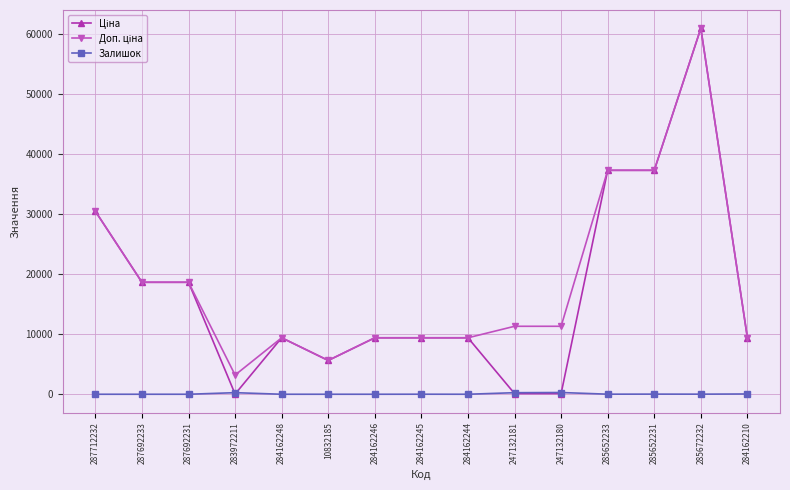

What is the maximum value shown in the chart?

61024.7